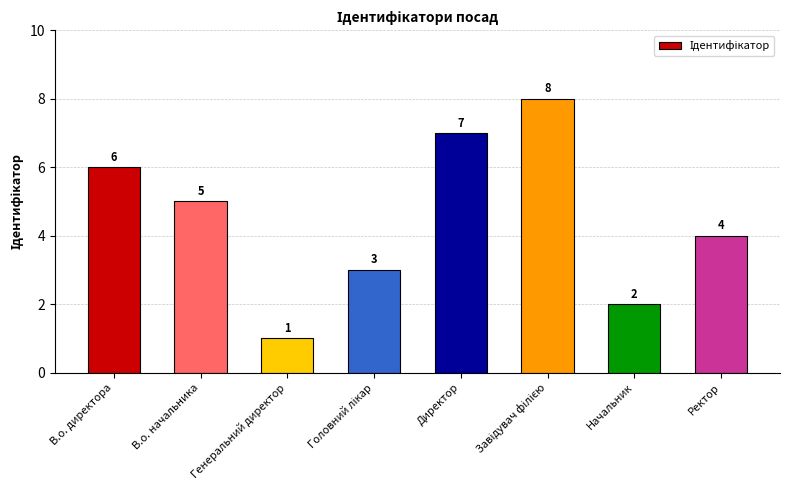

The chart shows a value of 1 at Начальник. True or false?

False